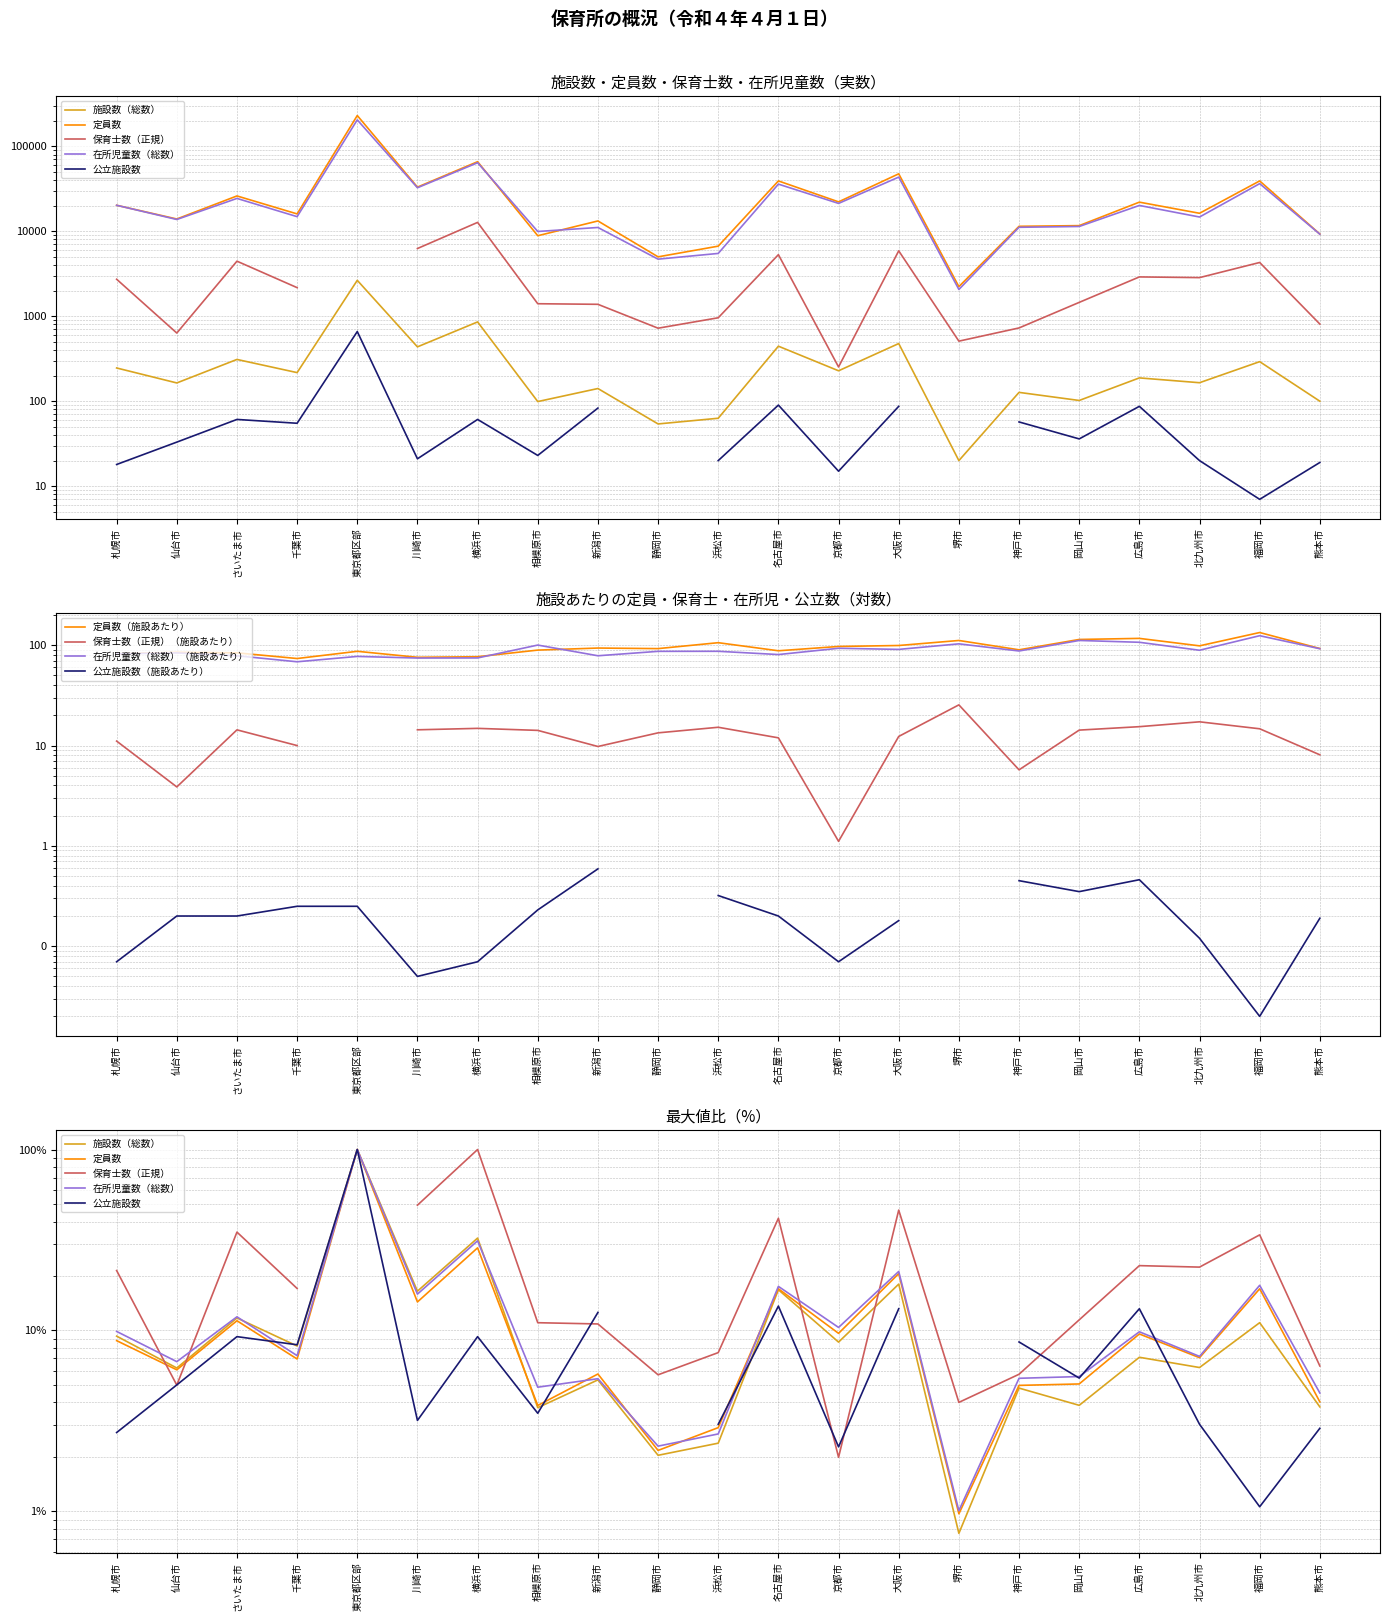

The value of 定員数 at 川崎市 is 50883. True or false?

False